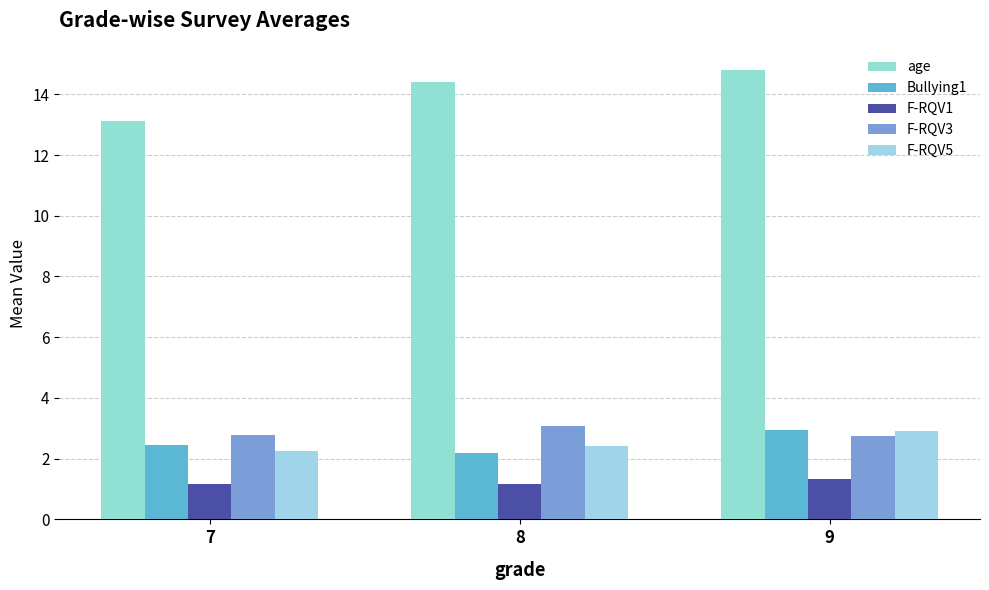

Which series has the largest total across all categories?

age